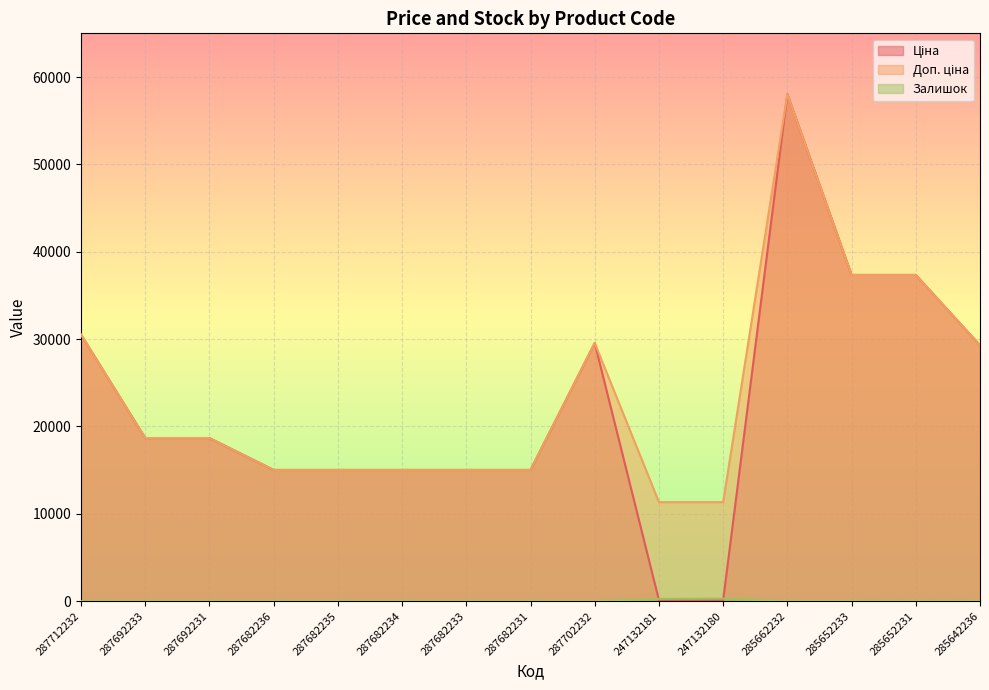

Where do Залишок and Ціна first cross each other?

287702232 and 247132181